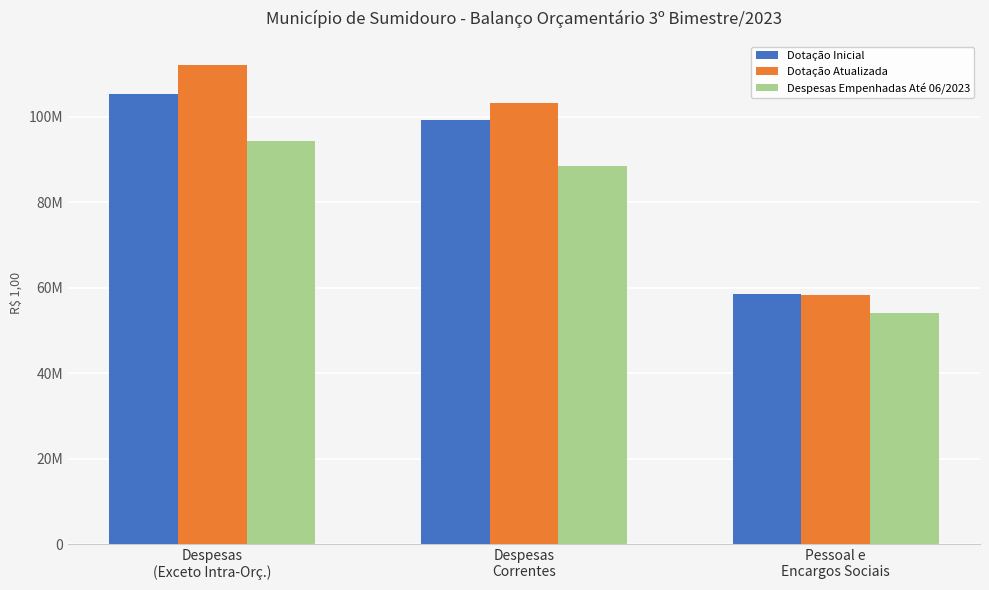

Where is Despesas Empenhadas Até 06/2023 nearest to the value 74185178?

Despesas
Correntes